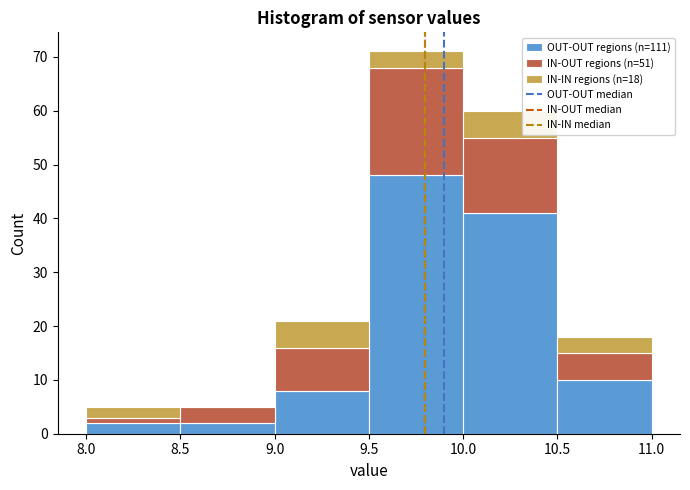

Reading left to right, transcribe this chart: for each stacked bar, give the range it covers on the x-axis and its total height. The values are not printed on the chart, so give them approximately, as read against the axis.

8.0 to 8.5: 5
8.5 to 9.0: 5
9.0 to 9.5: 21
9.5 to 10.0: 71
10.0 to 10.5: 60
10.5 to 11.0: 18